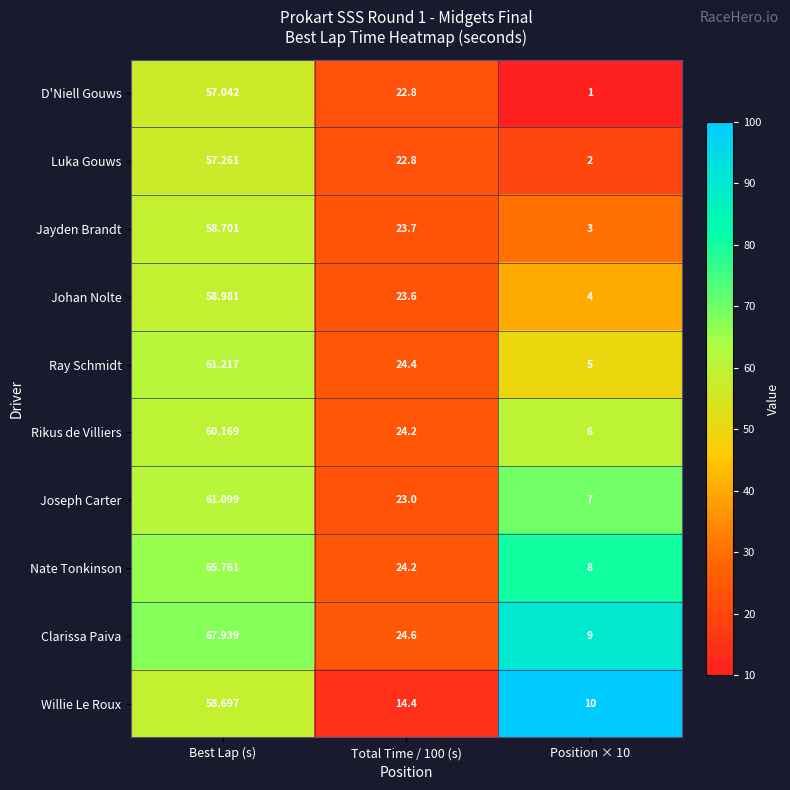

Is the value of D'Niell Gouws at Total Time / 100 (s) greater than the value of Nate Tonkinson at Best Lap (s)?

No